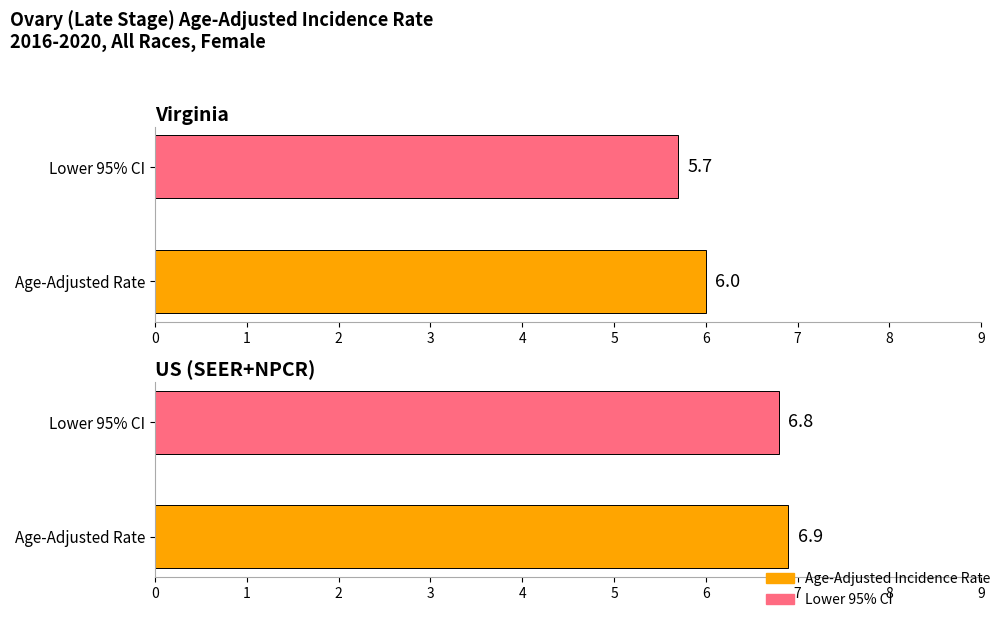

Between Virginia and US (SEER+NPCR), which series saw the biggest shift?

Lower 95% CI